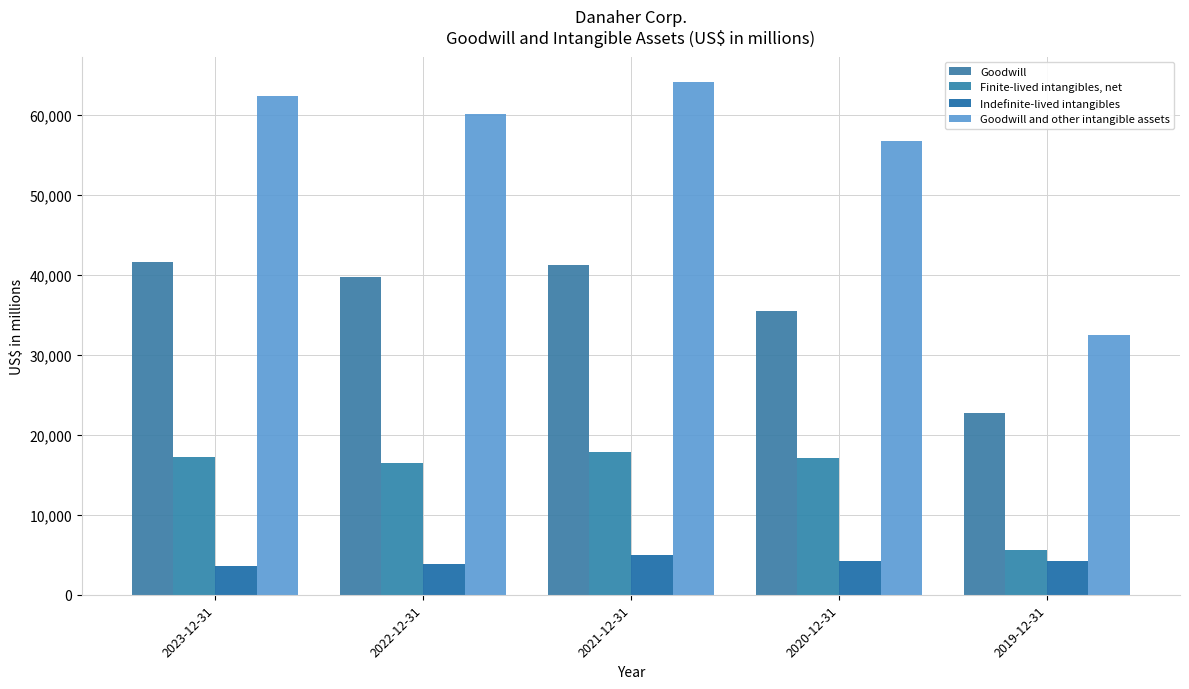

What are all the series names shown in the legend?

Goodwill, Finite-lived intangibles, net, Indefinite-lived intangibles, Goodwill and other intangible assets